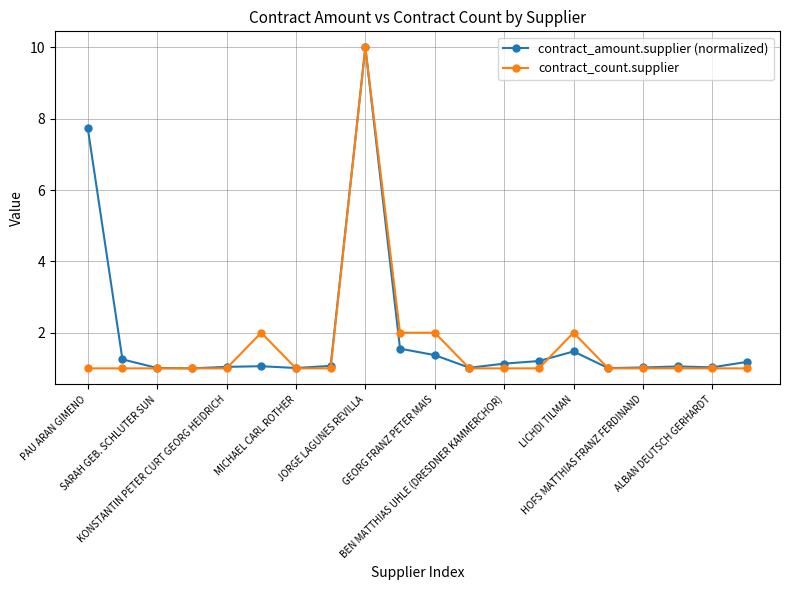

What is the value of the contract_count.supplier point at the 13th from the left?

1.0